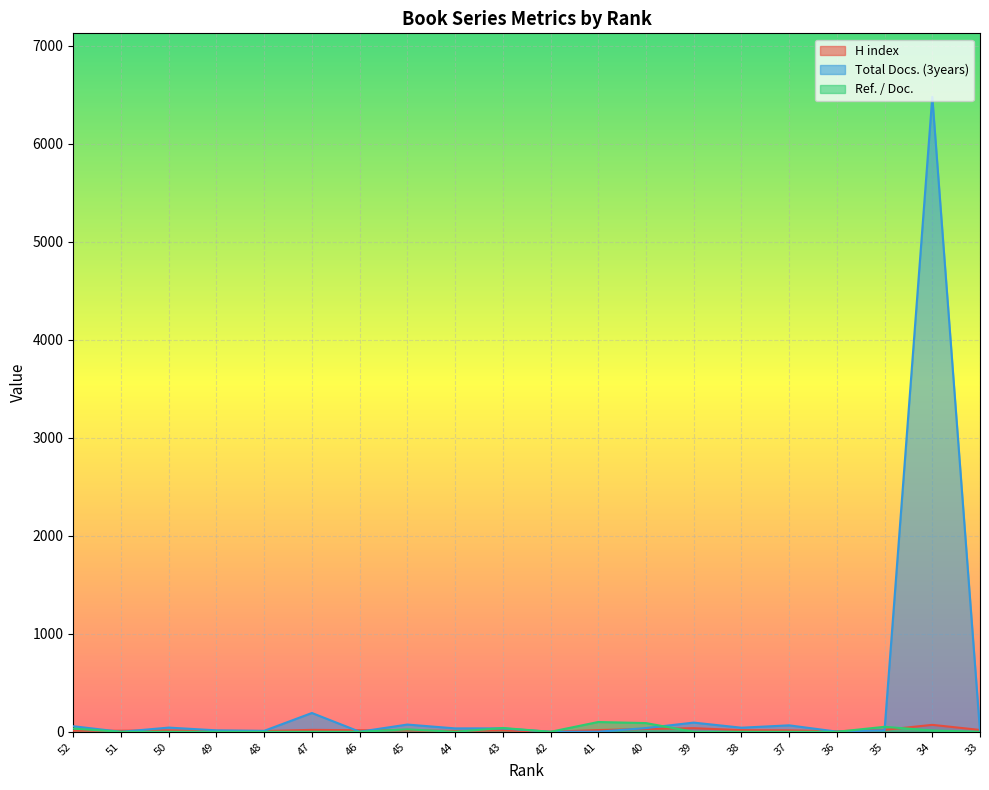

In H index, how many points are higher than both neighbors (excluding endpoints)?

5